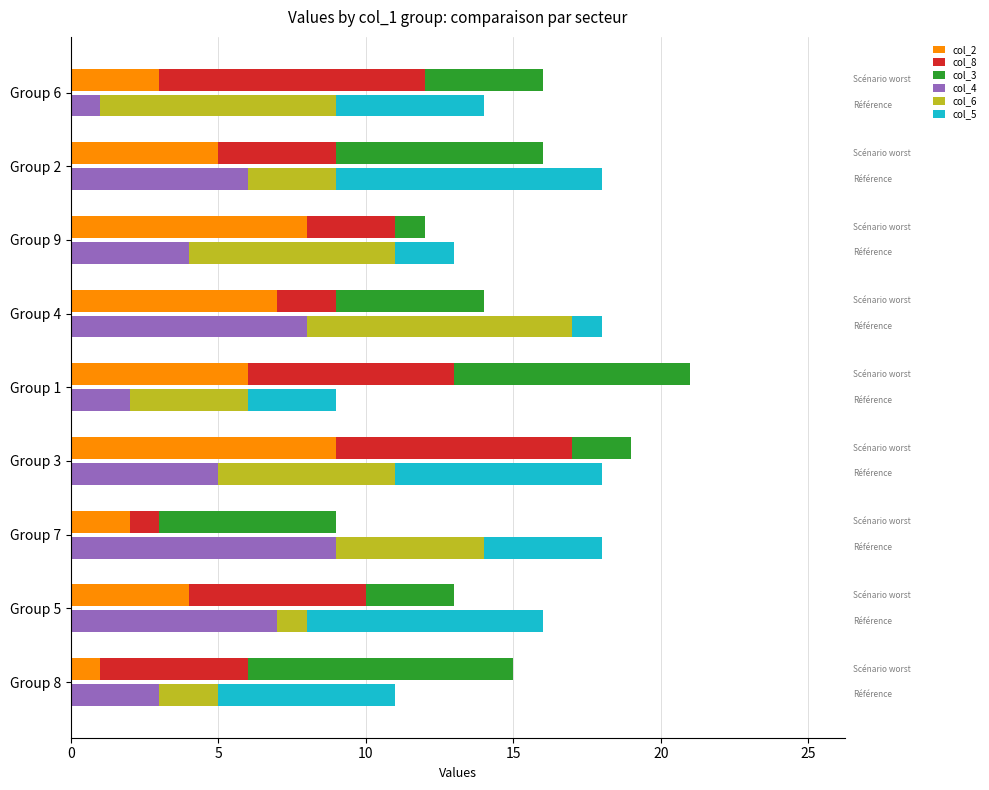

What is the value of the col_5 bar at the 3rd from the left?

4